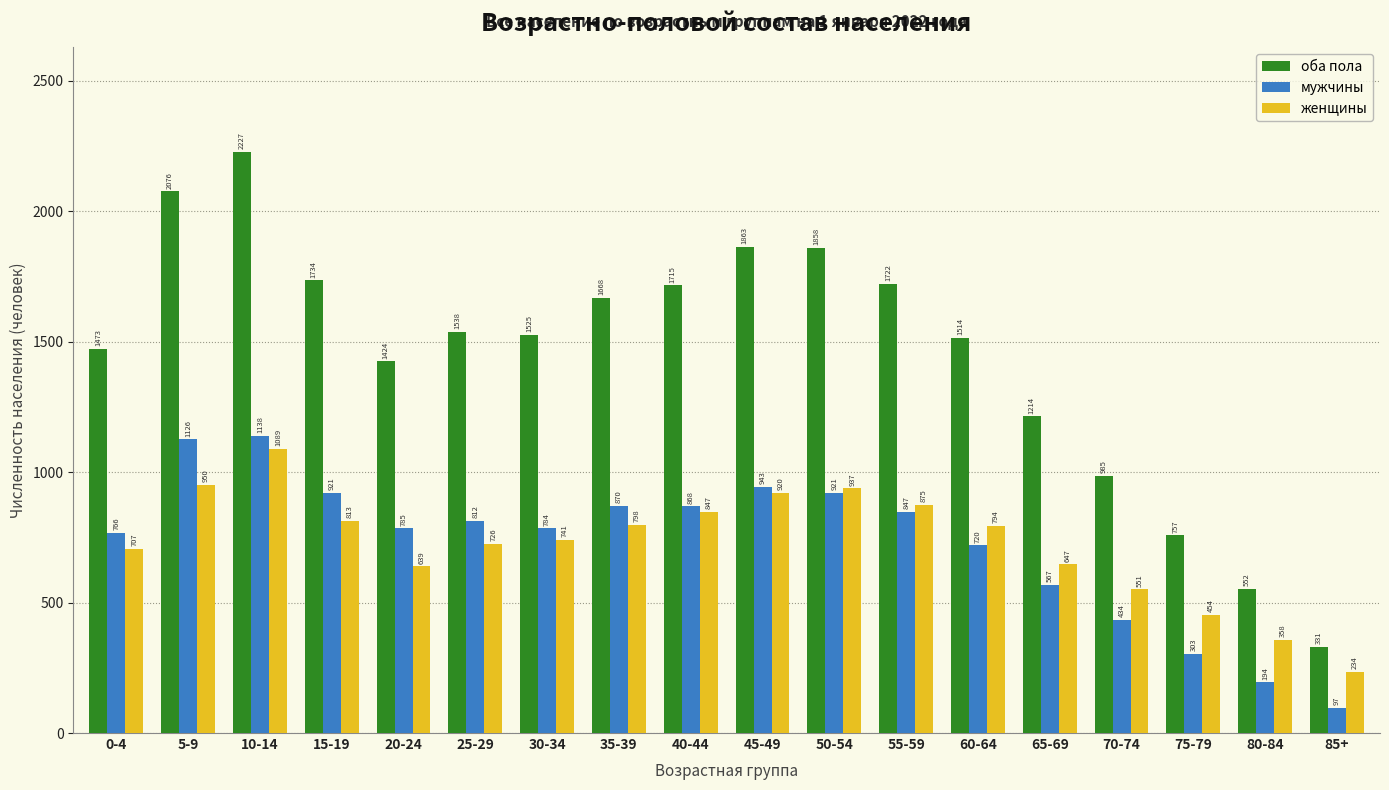

Reading left to right, transcribe all the data shown in this chart.

оба пола: 0-4=1473	5-9=2076	10-14=2227	15-19=1734	20-24=1424	25-29=1538	30-34=1525	35-39=1668	40-44=1715	45-49=1863	50-54=1858	55-59=1722	60-64=1514	65-69=1214	70-74=985	75-79=757	80-84=552	85+=331
мужчины: 0-4=766	5-9=1126	10-14=1138	15-19=921	20-24=785	25-29=812	30-34=784	35-39=870	40-44=868	45-49=943	50-54=921	55-59=847	60-64=720	65-69=567	70-74=434	75-79=303	80-84=194	85+=97
женщины: 0-4=707	5-9=950	10-14=1089	15-19=813	20-24=639	25-29=726	30-34=741	35-39=798	40-44=847	45-49=920	50-54=937	55-59=875	60-64=794	65-69=647	70-74=551	75-79=454	80-84=358	85+=234